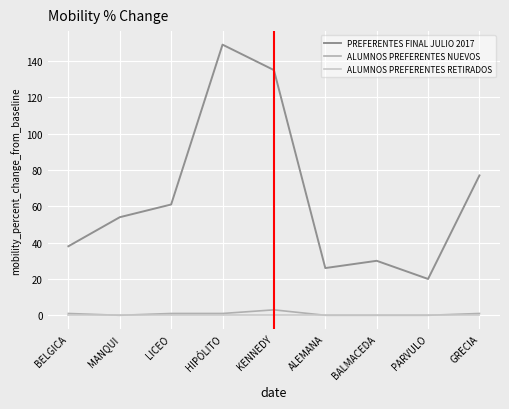

What position from the left is MANQUI?

2